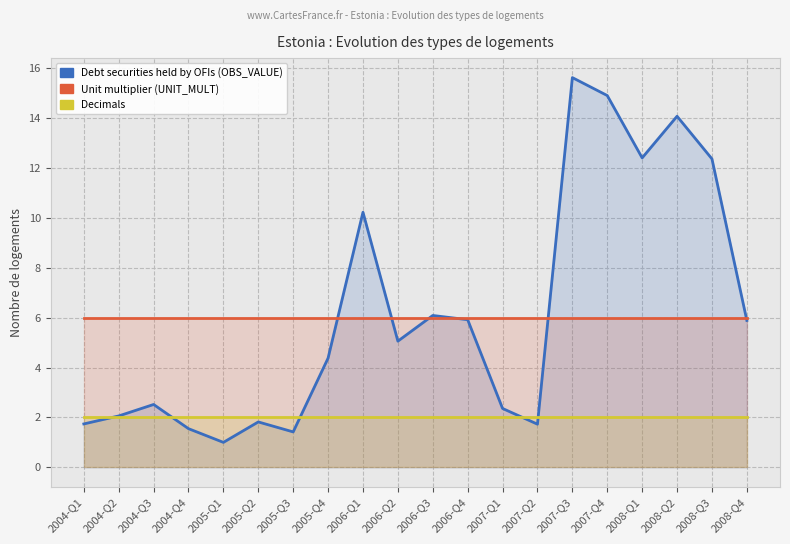

Does the chart display data point markers on the line(s)?

No